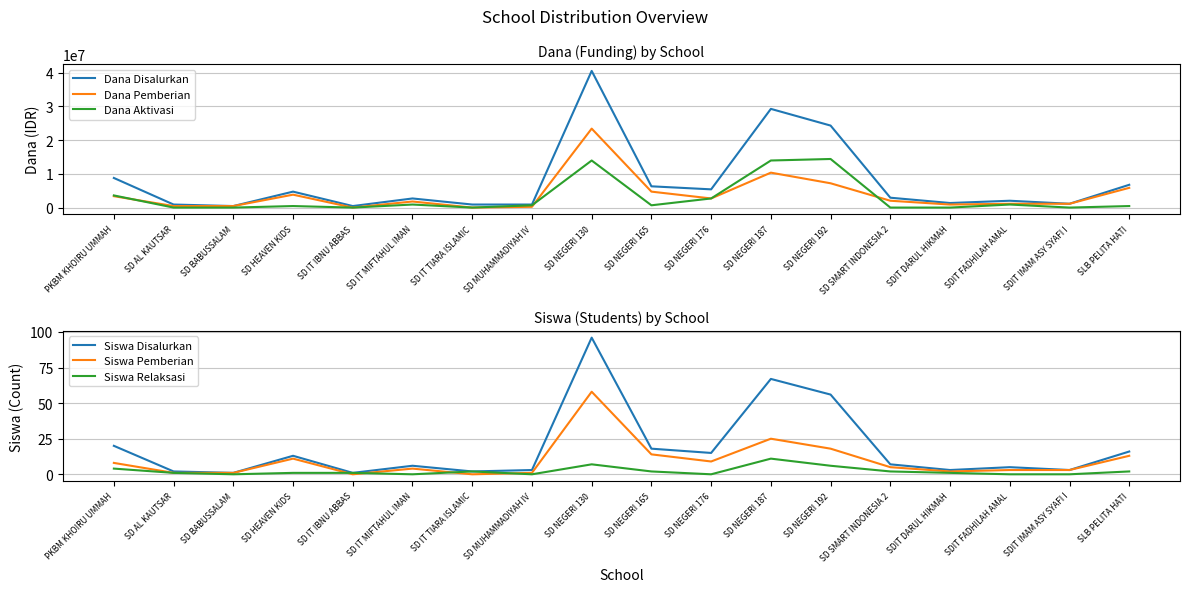

What is the difference between the second highest and second lowest values in the Dana Pemberian series?

10350000